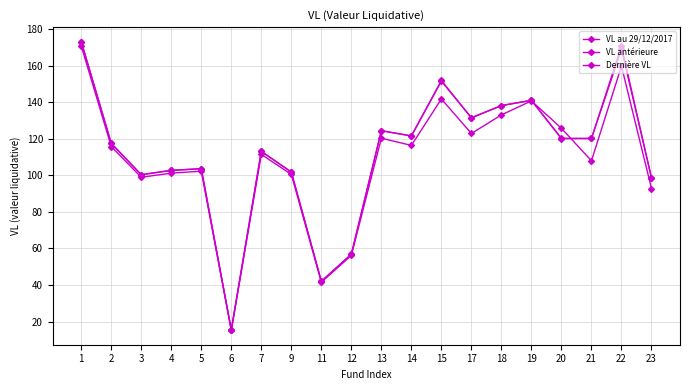

How many lines are shown in the chart?

3